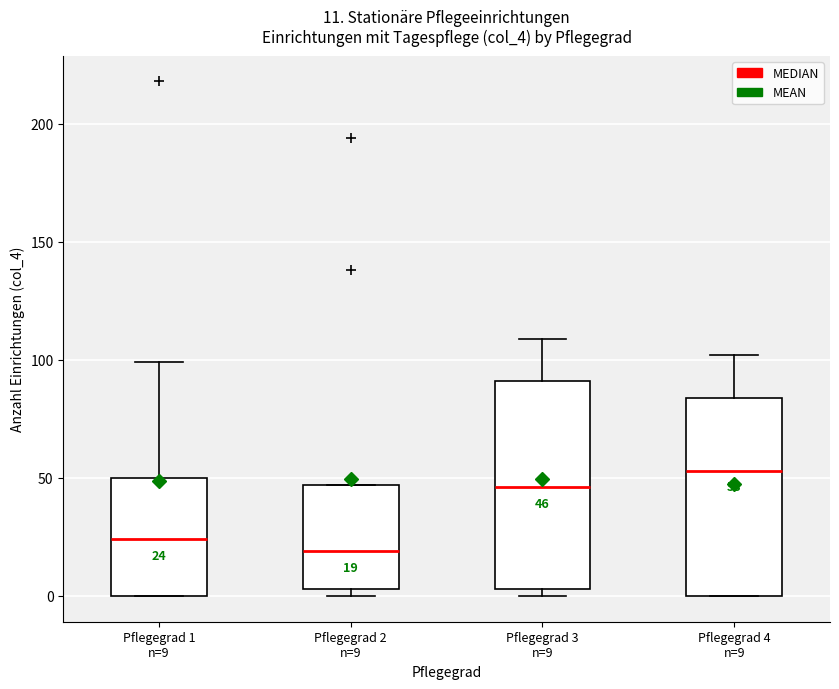

Which box's median line is the highest?

Pflegegrad 4 n=9